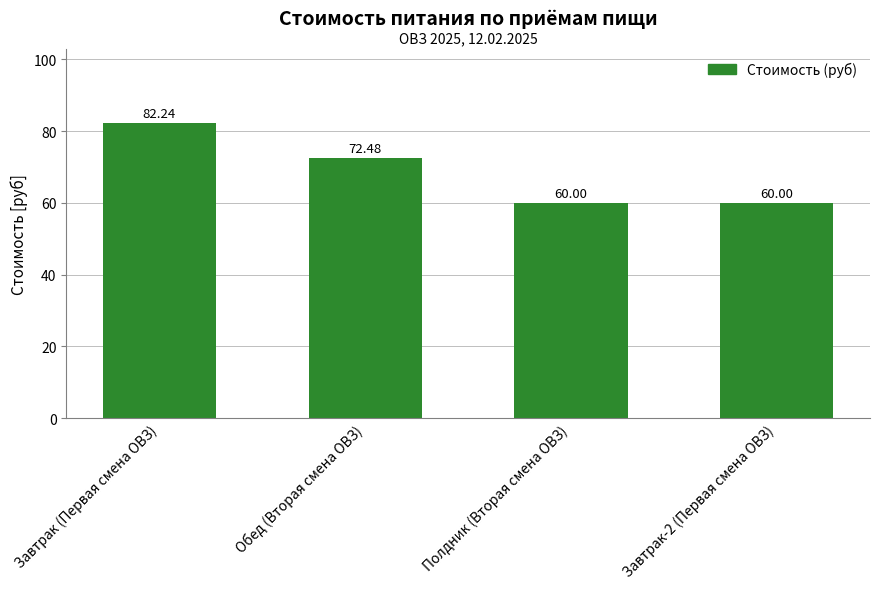

Which has a higher value, Обед (Вторая смена ОВЗ) or Завтрак-2 (Первая смена ОВЗ)?

Обед (Вторая смена ОВЗ)